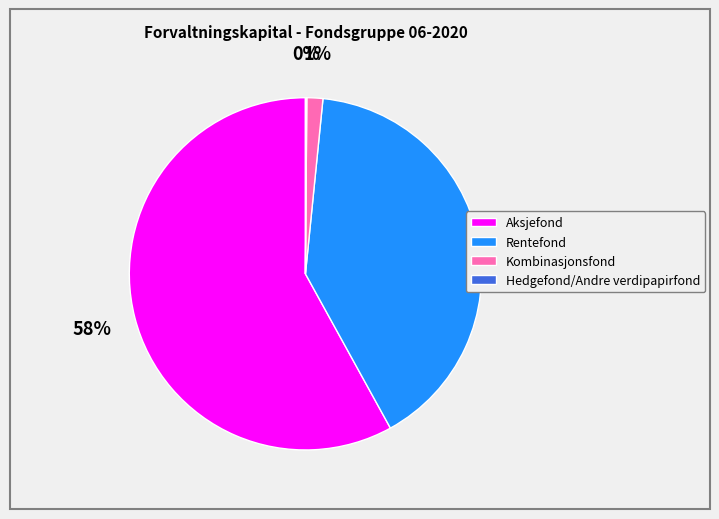

The Aksjefond slice represents 58% of the pie. True or false?

True